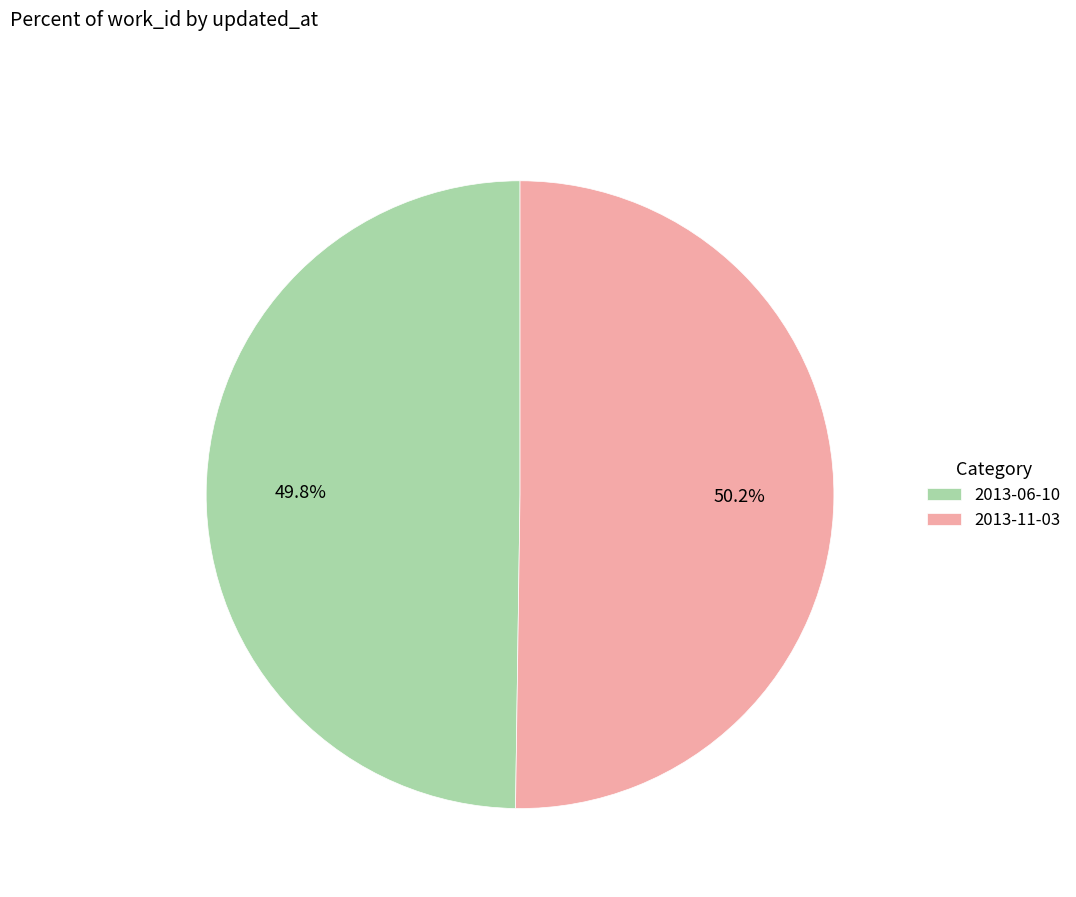

What is the ratio of the value at 2013-11-03 to the value at 2013-06-10?

1.0